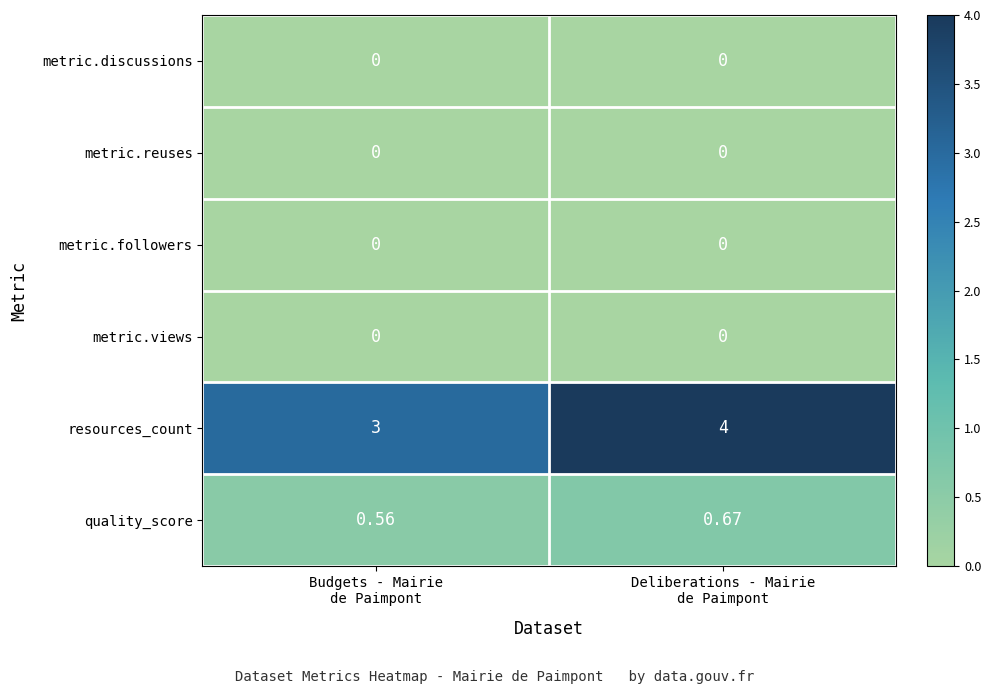

Which series has the largest range (max minus min)?

resources_count